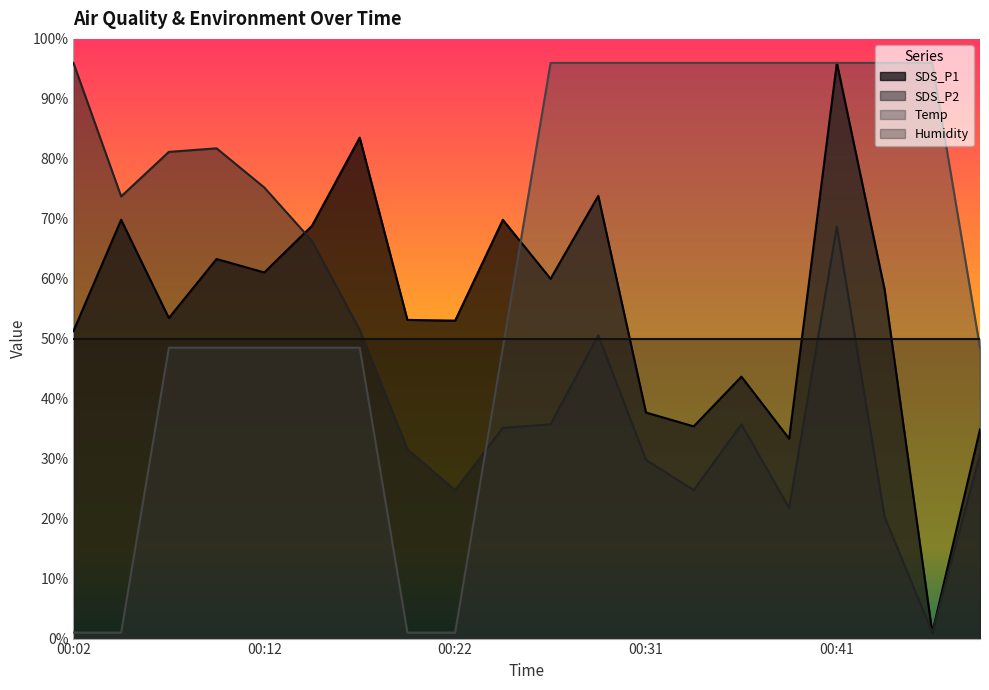

Between which two adjacent categories do SDS_P2 and SDS_P1 first intersect?

00:12 and 00:14